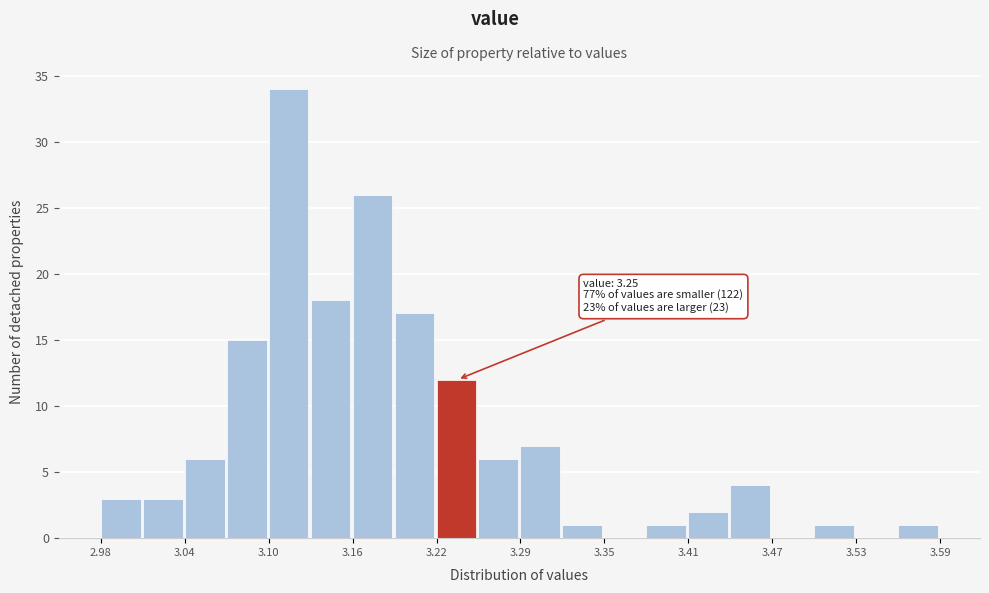

Around what value on the x-axis is the tallest bar? Give the approximate position of its centre, as read against the axis.

3.12